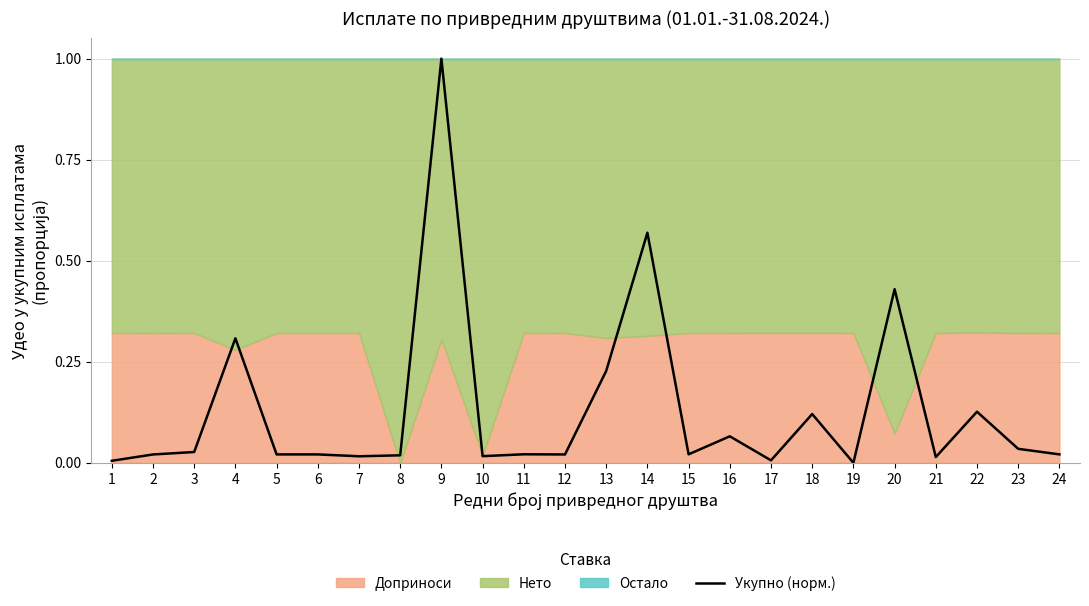

List the labels in order of value, smallest first.

19, 1, 17, 21, 7, 10, 8, 2, 12, 5, 6, 24, 15, 11, 3, 23, 16, 18, 22, 13, 4, 20, 14, 9